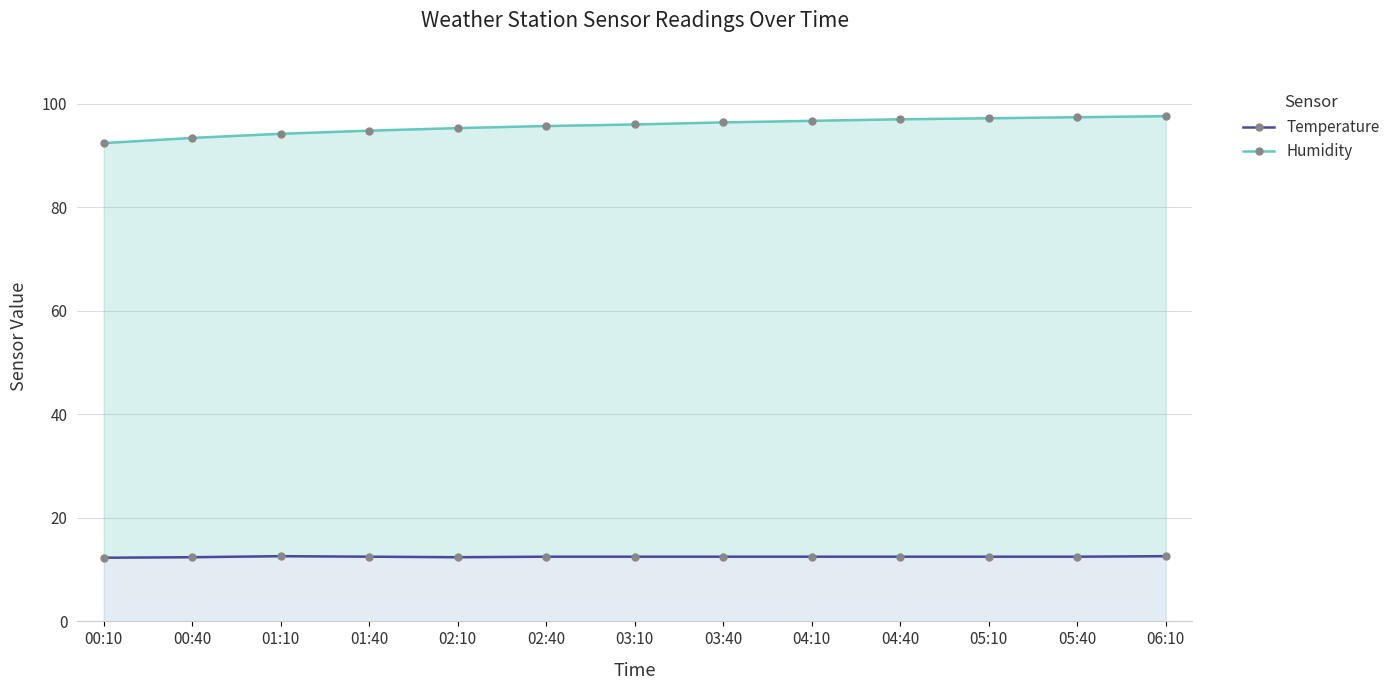

Reading right to left, list all the values displayed in this chart.

Temperature: 12.6	12.5	12.5	12.5	12.5	12.5	12.5	12.5	12.4	12.5	12.6	12.4	12.3
Humidity: 97.6	97.4	97.2	97.0	96.7	96.4	96.0	95.7	95.3	94.8	94.2	93.4	92.4